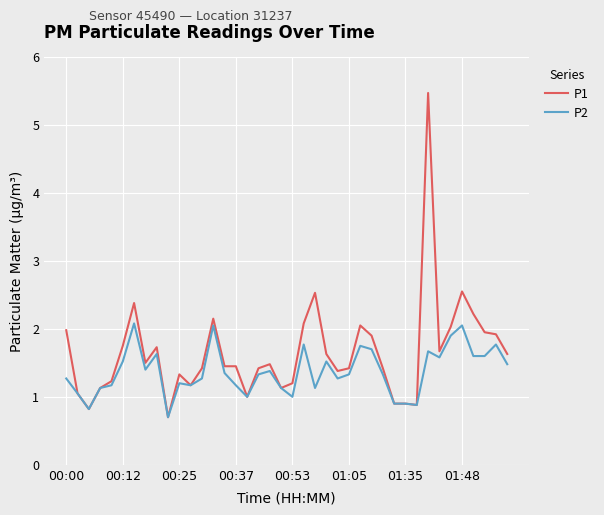

Rank the series by their maximum value, from highest to lowest.

P1, P2